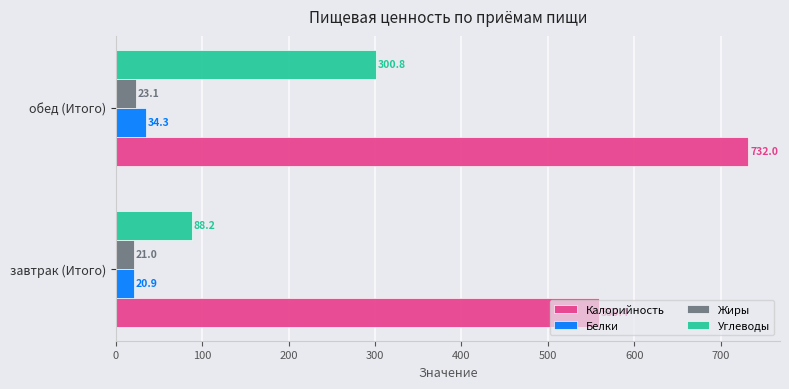

Where is Белки nearest to the value 27?

завтрак (Итого)